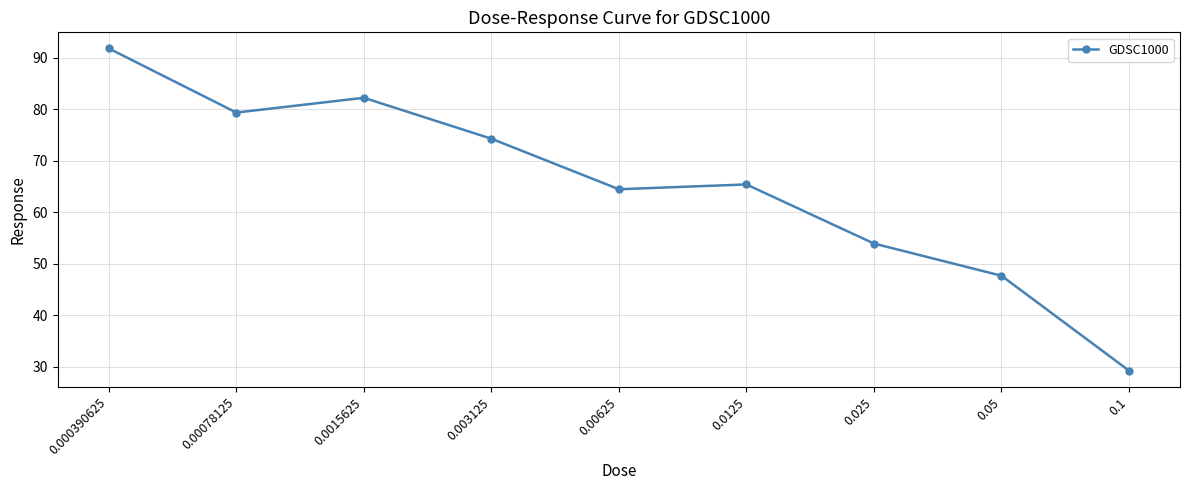

Which category has the lowest value across all series?

0.1